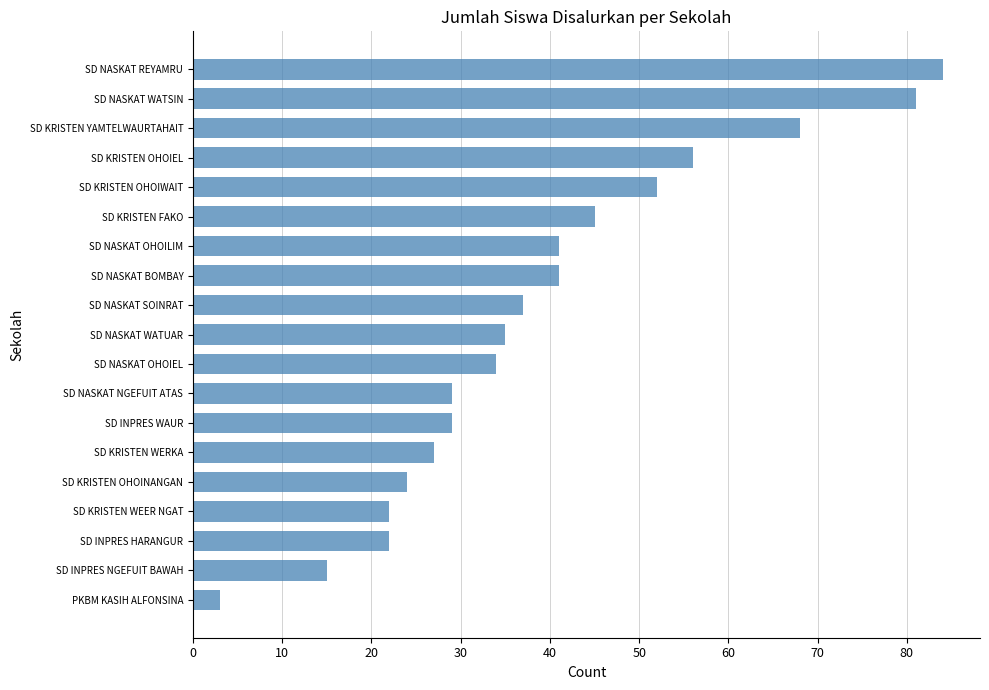

Reading top to bottom, transcribe all the data shown in this chart.

84	81	68	56	52	45	41	41	37	35	34	29	29	27	24	22	22	15	3